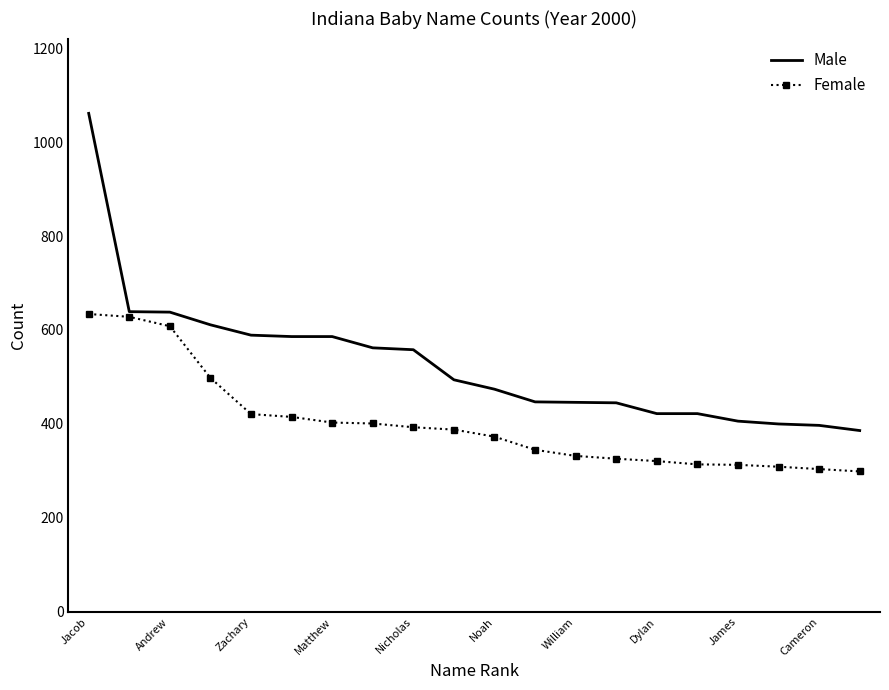

Which series has the widest spread of values?

Male